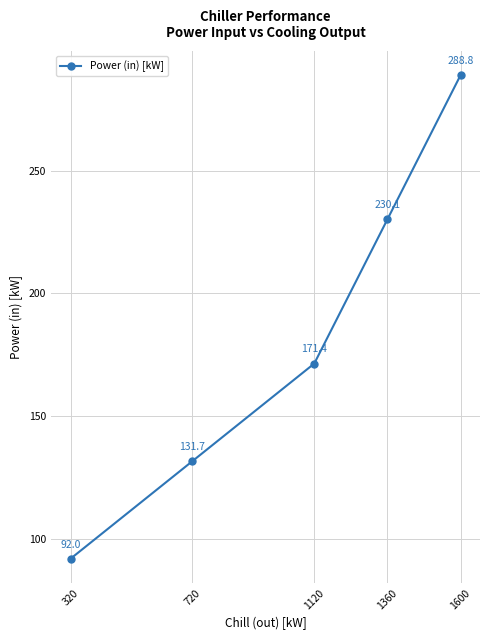

How many data points does each series have?

5